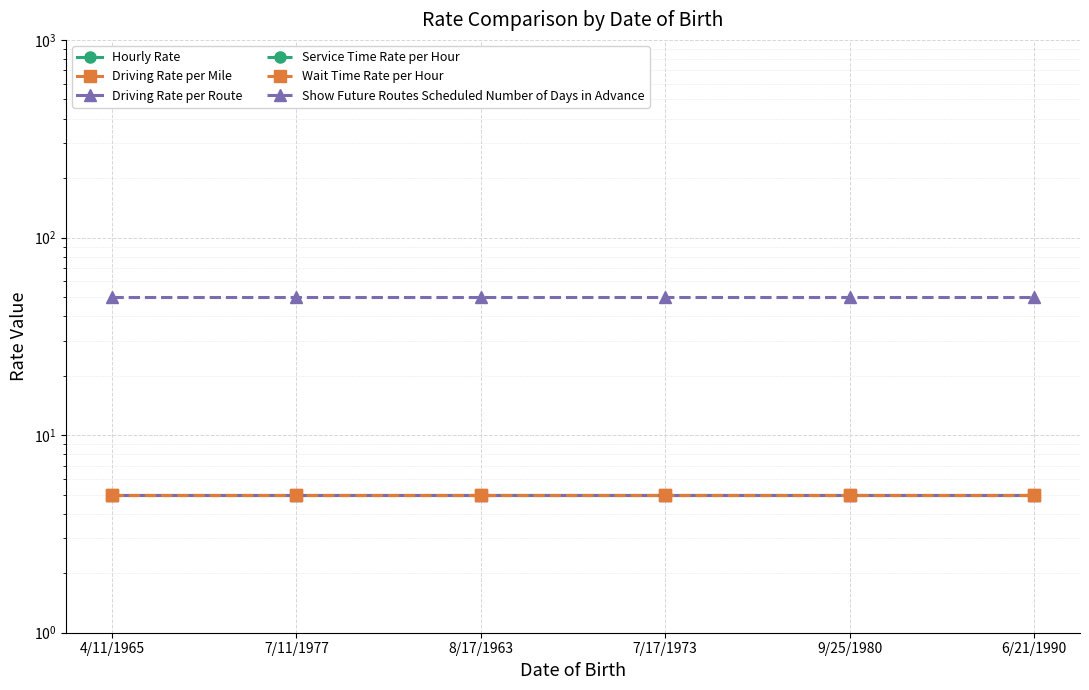

Which category has the highest value across all series?

4/11/1965